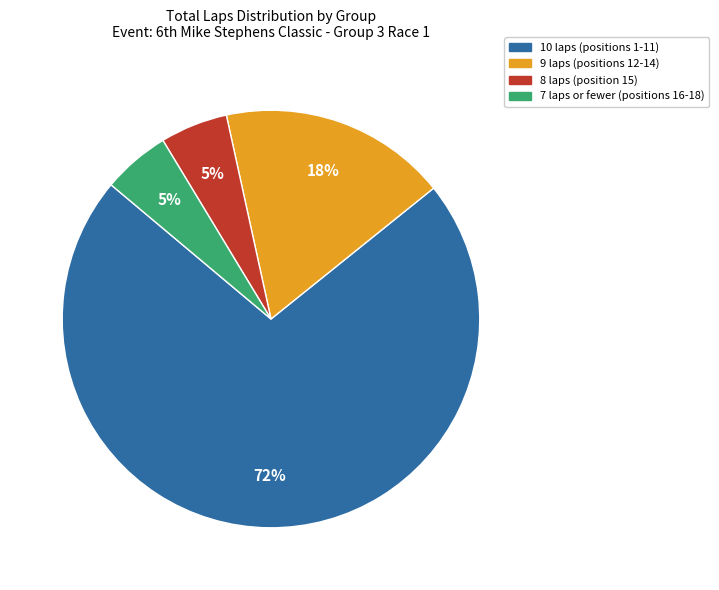

How many slices are in this pie chart?

4